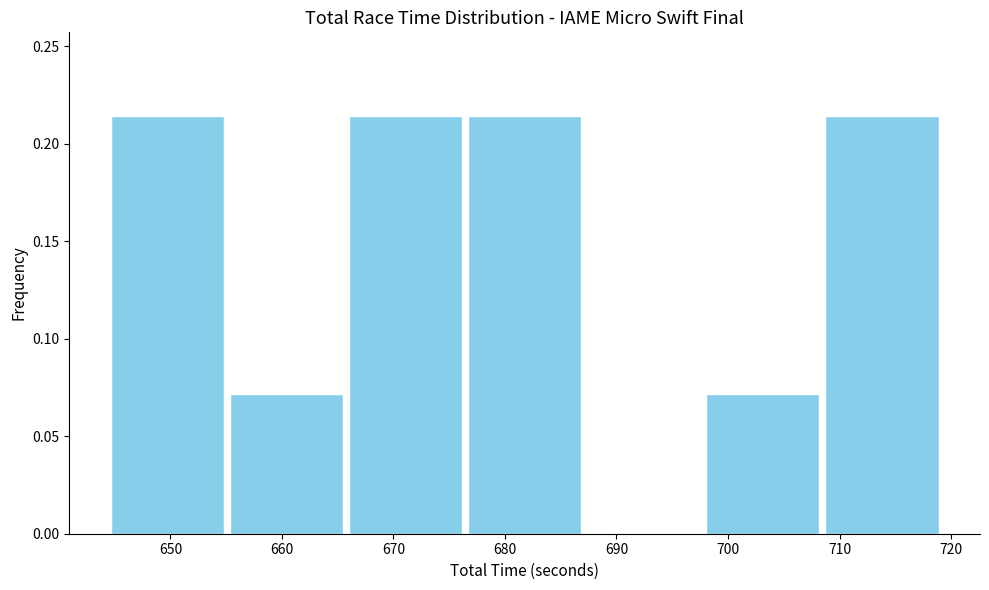

Reading left to right, transcribe this chart: for each bar, give the range it covers on the x-axis and its height. Neither the bar edges nor the heights are printed on the chart, so give them approximately, as read against the axes.

644 to 655: 0.215
655 to 666: 0.070
666 to 676: 0.215
676 to 687: 0.215
687 to 698: 0
698 to 708: 0.070
708 to 719: 0.215